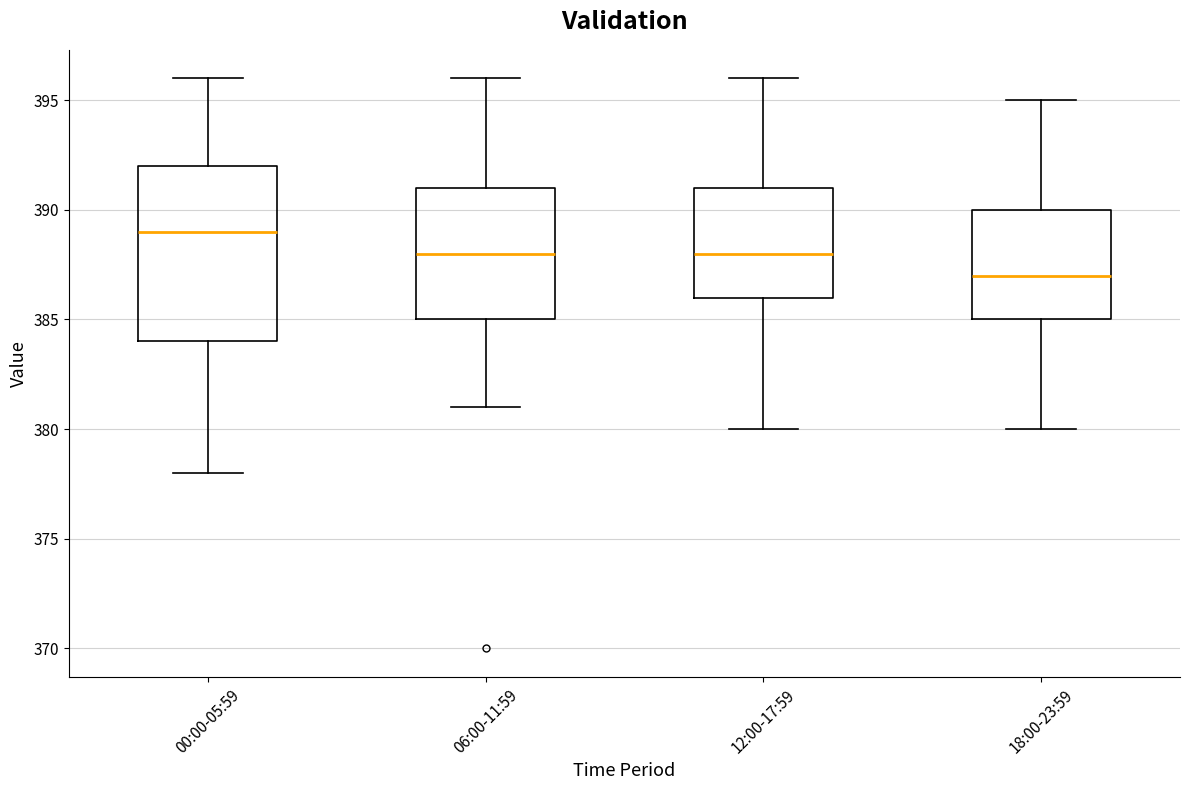

Reading left to right, transcribe this box plot: for each box, give where its median line is, the range the box spans, and where its two whiskers end, as read against the y-axis. The values are not printed on the chart, so give them approximately, as read against the axis.

00:00-05:59: median 389, box 384 to 392, whiskers 378 to 396
06:00-11:59: median 388, box 385 to 391, whiskers 381 to 396
12:00-17:59: median 388, box 386 to 391, whiskers 380 to 396
18:00-23:59: median 387, box 385 to 390, whiskers 380 to 395